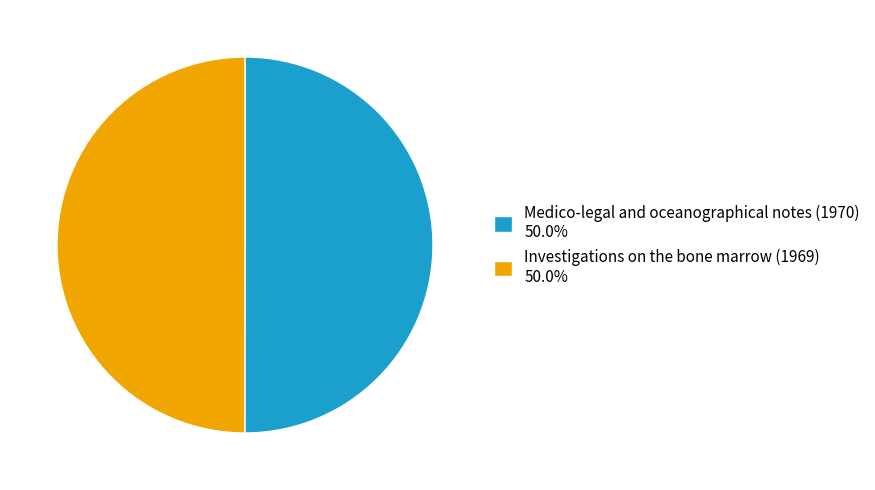

What is the ratio of the value at Medico-legal and oceanographical notes (1970) 50.0% to the value at Investigations on the bone marrow (1969) 50.0%?

1.0